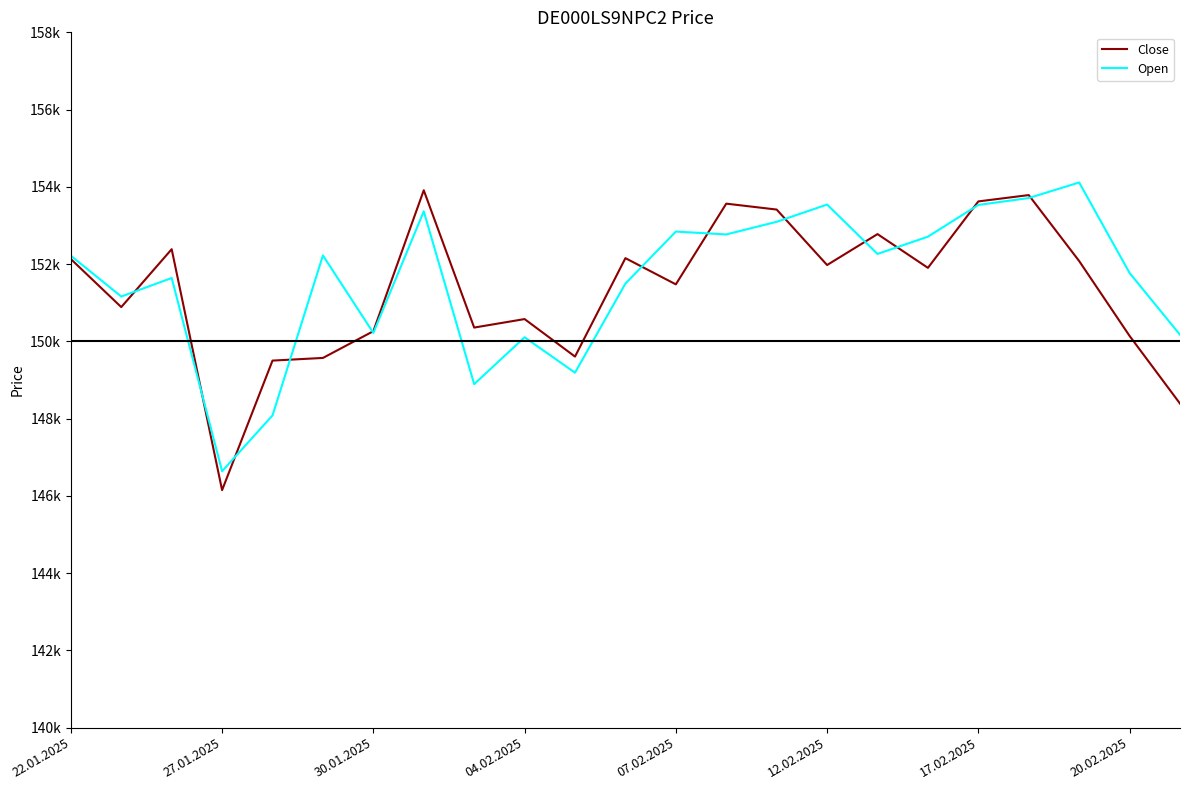

Is this an area chart (filled region under the line)?

No